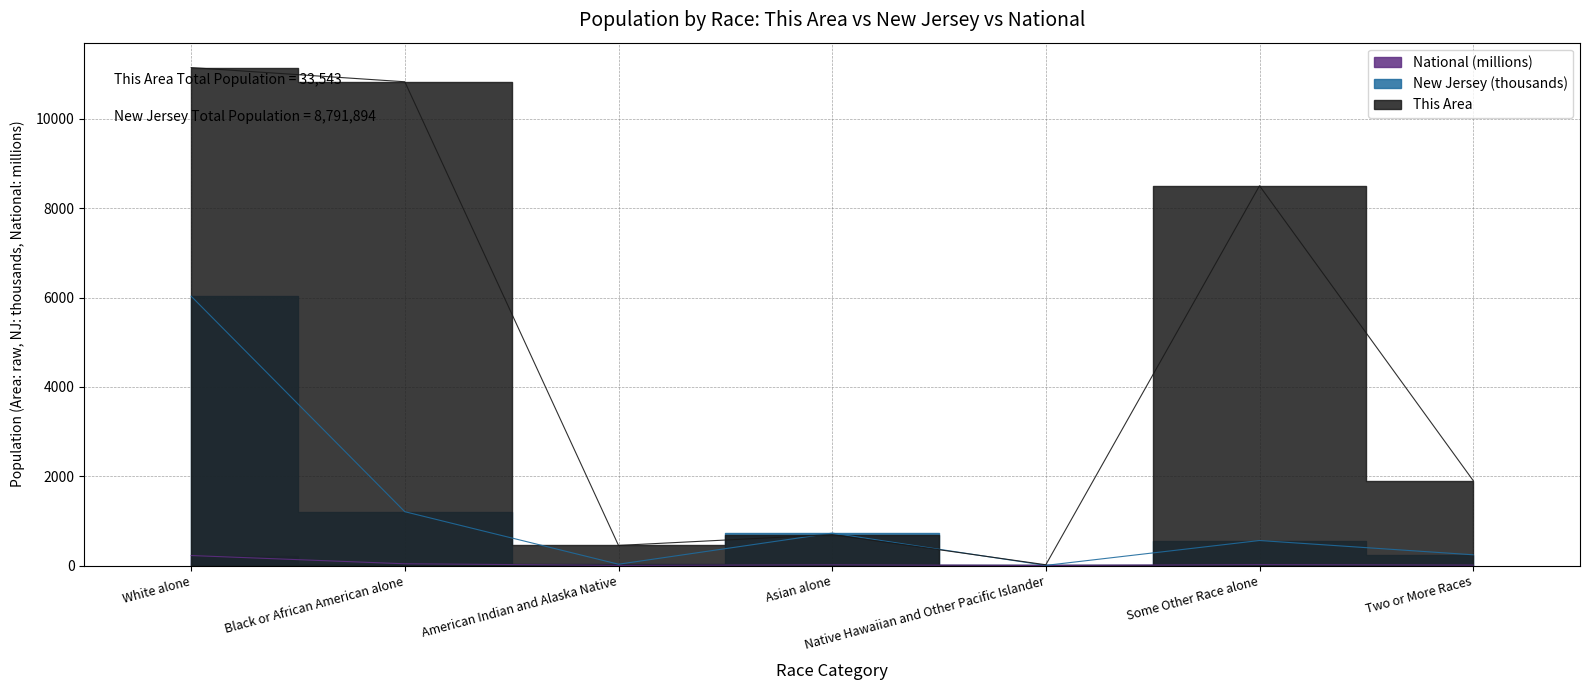

What value does the National series have at White alone?

223.6